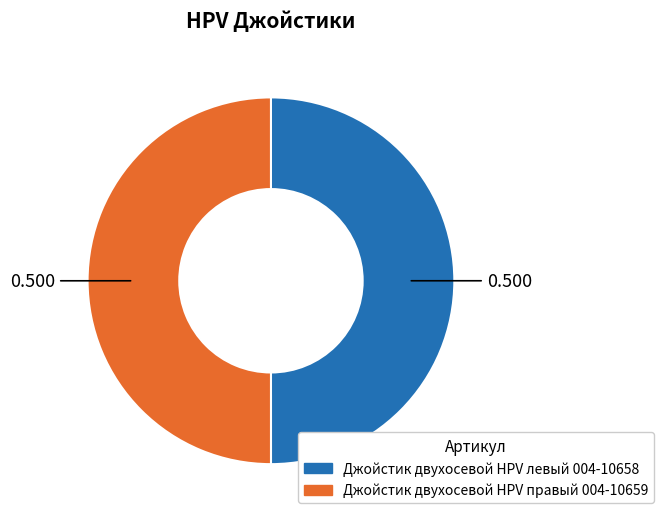

Is the sum of Джойстик двухосевой HPV левый 004-10658 and Джойстик двухосевой HPV правый 004-10659 greater than half?

Yes